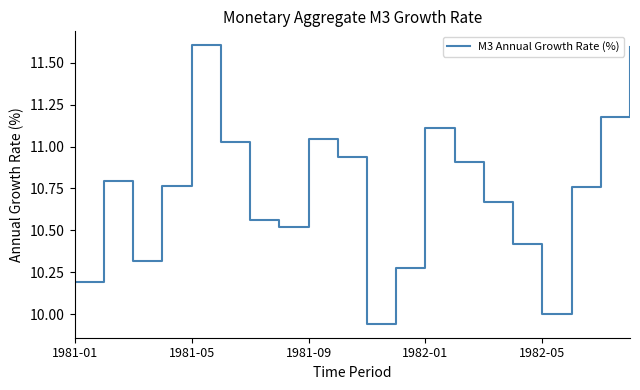

What is the maximum value shown in the chart?

11.6